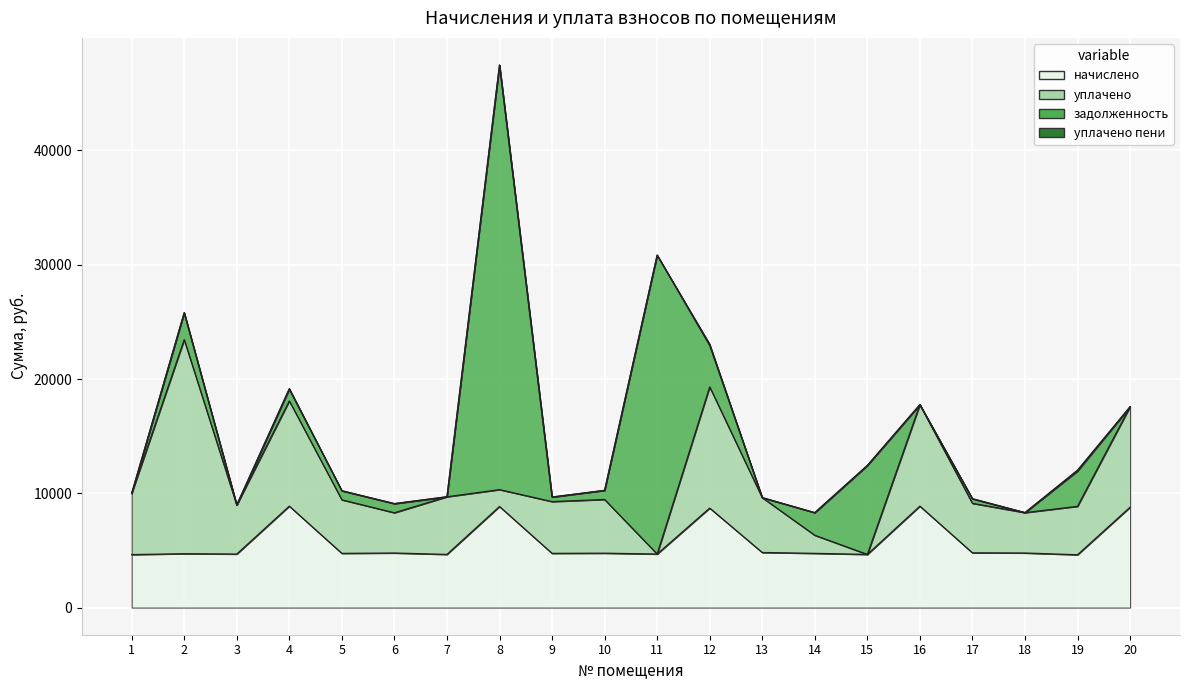

Between 9 and 14, which series saw the biggest shift?

уплачено